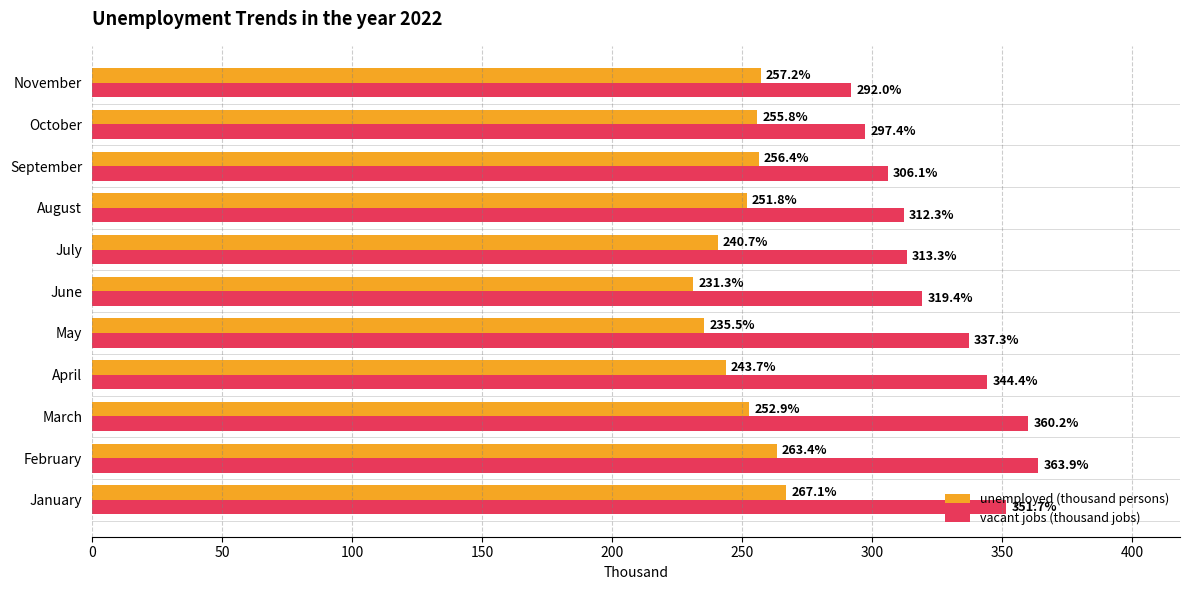

What are all the series names shown in the legend?

unemployed (thousand persons), vacant jobs (thousand jobs)